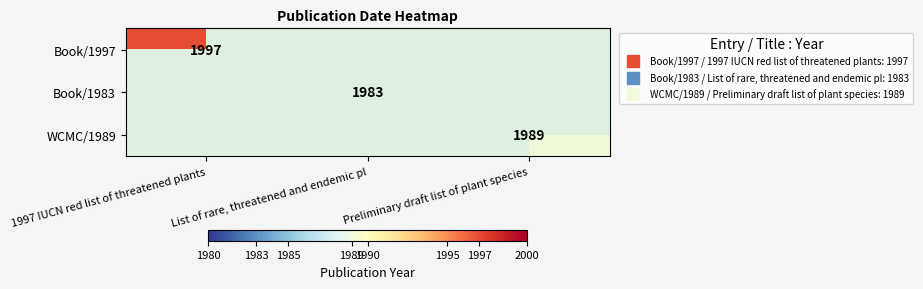

Rank the categories by Book/1997 value from highest to lowest.

1997 IUCN red list of threatened plants, List of rare, threatened and endemic pl, Preliminary draft list of plant species